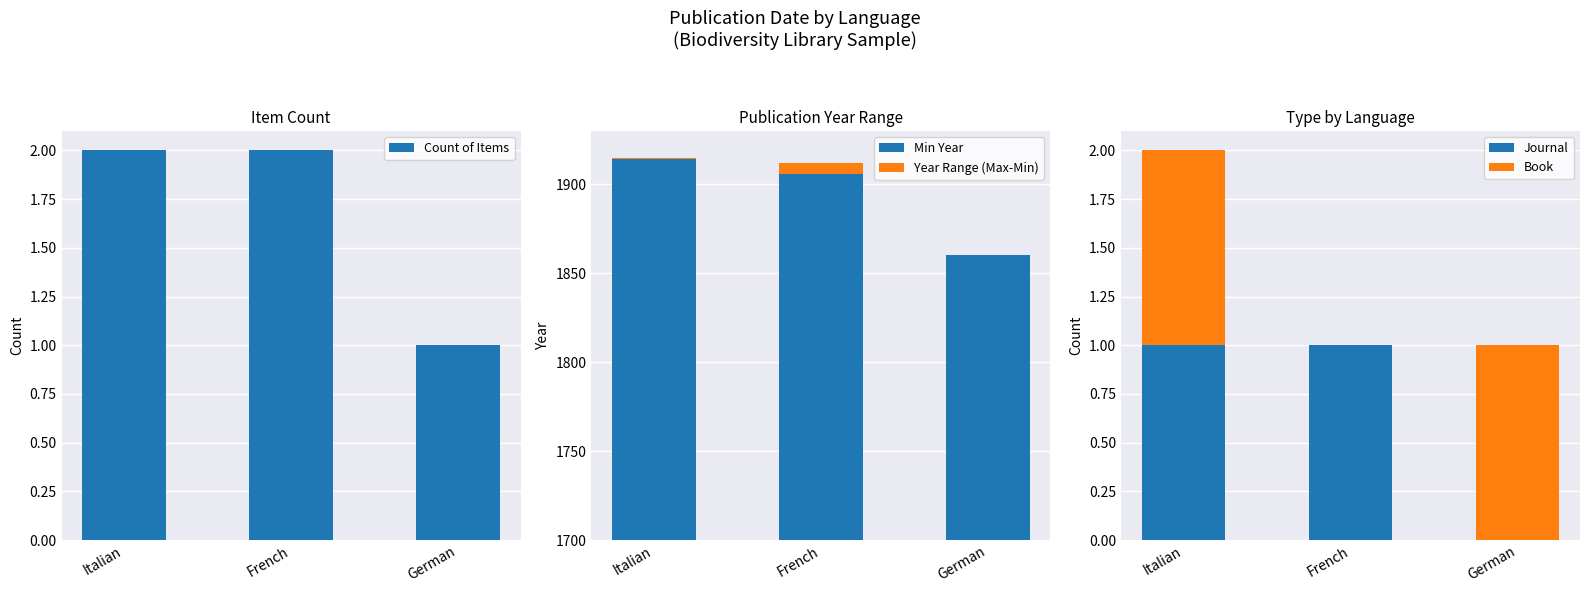

Which label corresponds to the largest value in the chart?

Italian